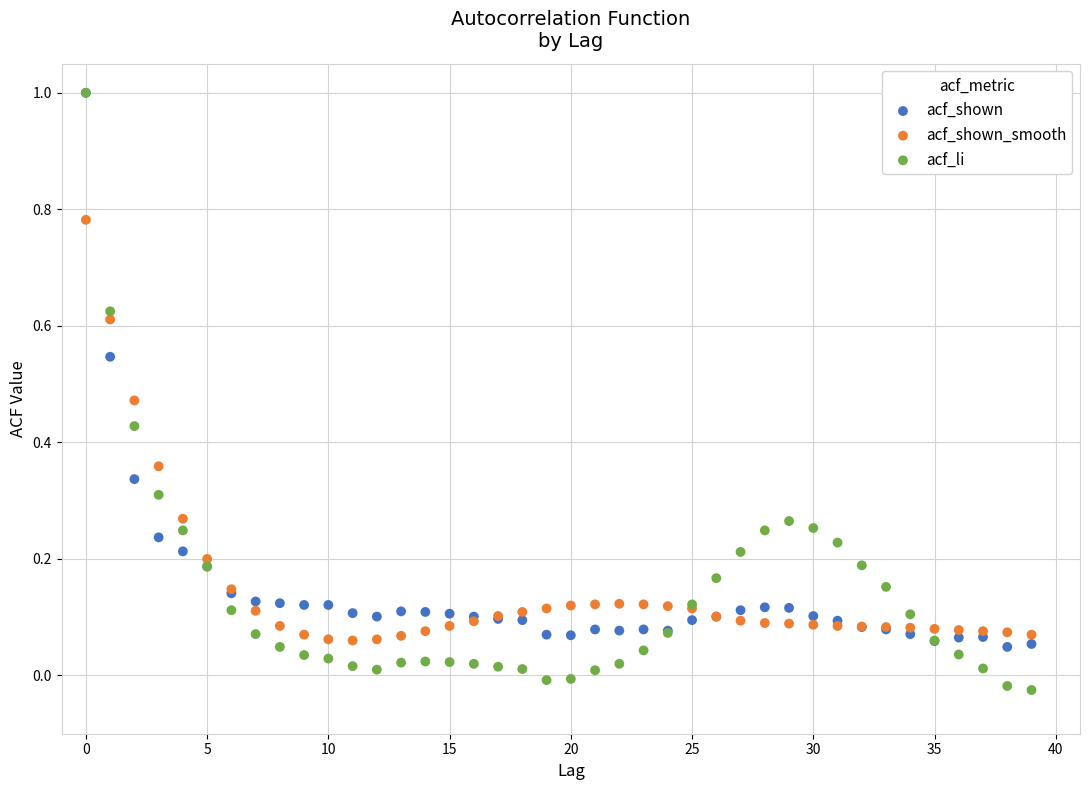

Which series contains the lowest Y value?

acf_li